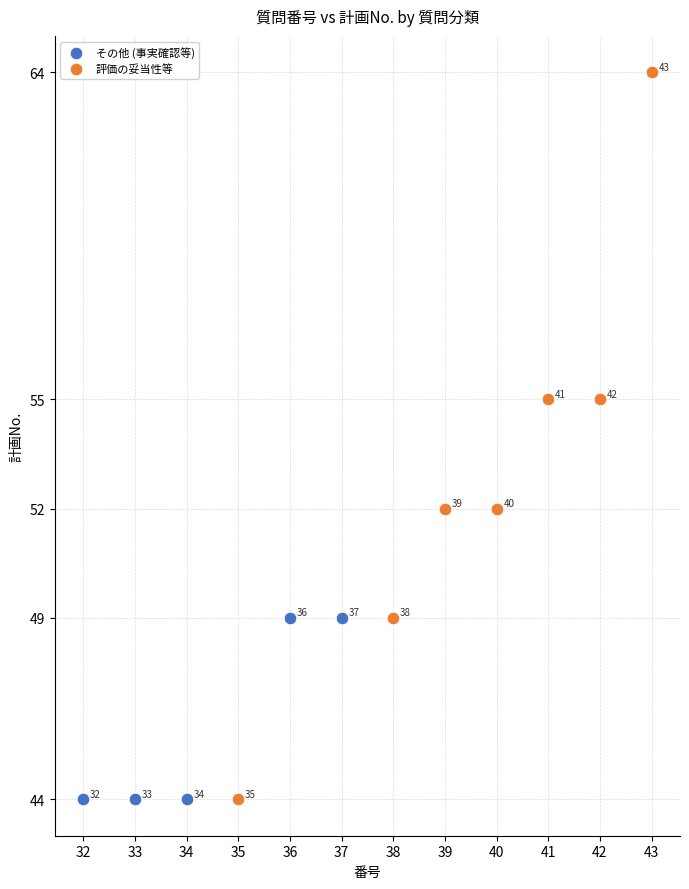

Which series contains the highest Y value?

評価の妥当性等